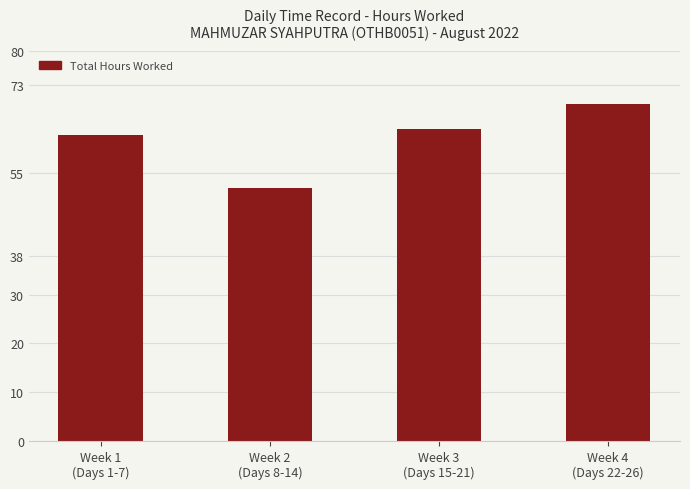

Does the chart contain stacked bars?

No